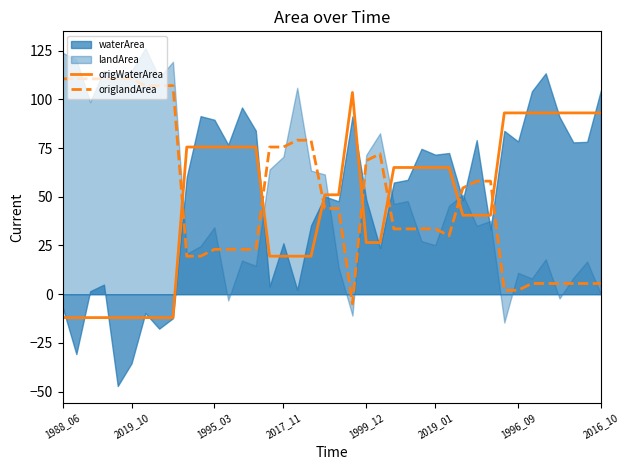

How many positive values does the origWaterArea series have?

31